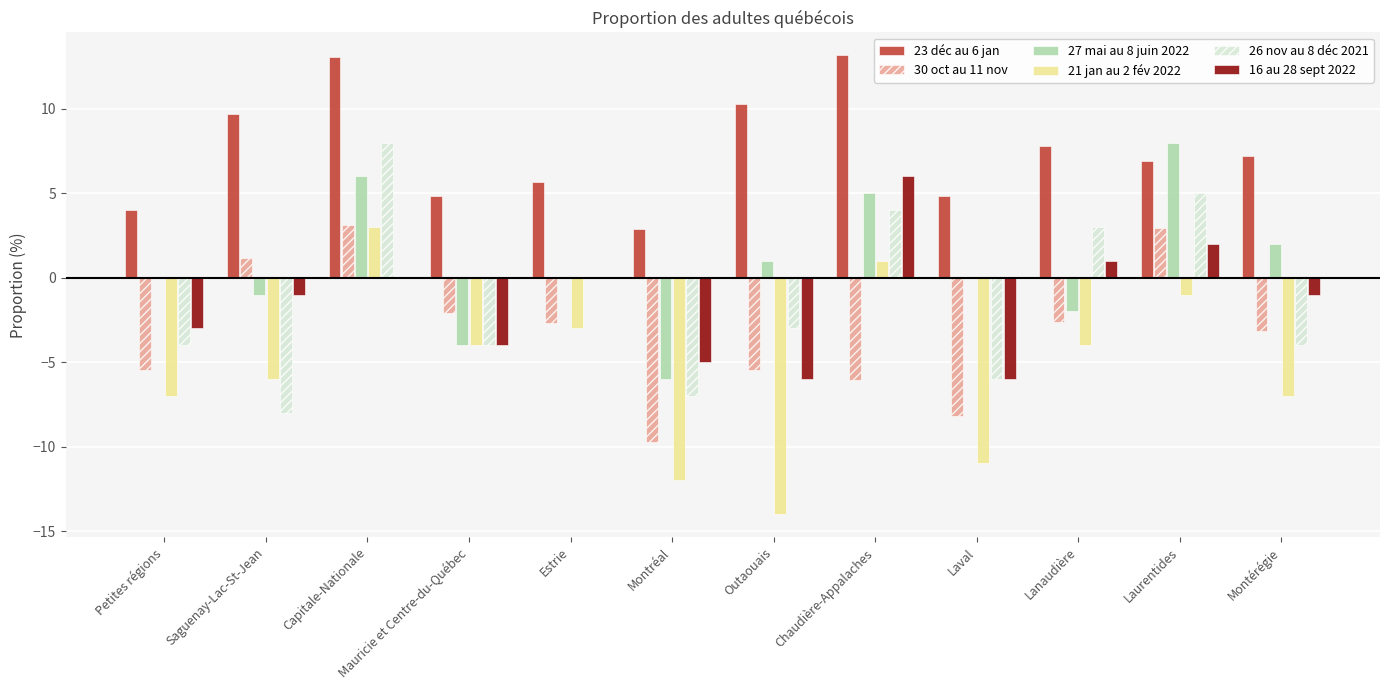

Count the number of categories in the chart.

12